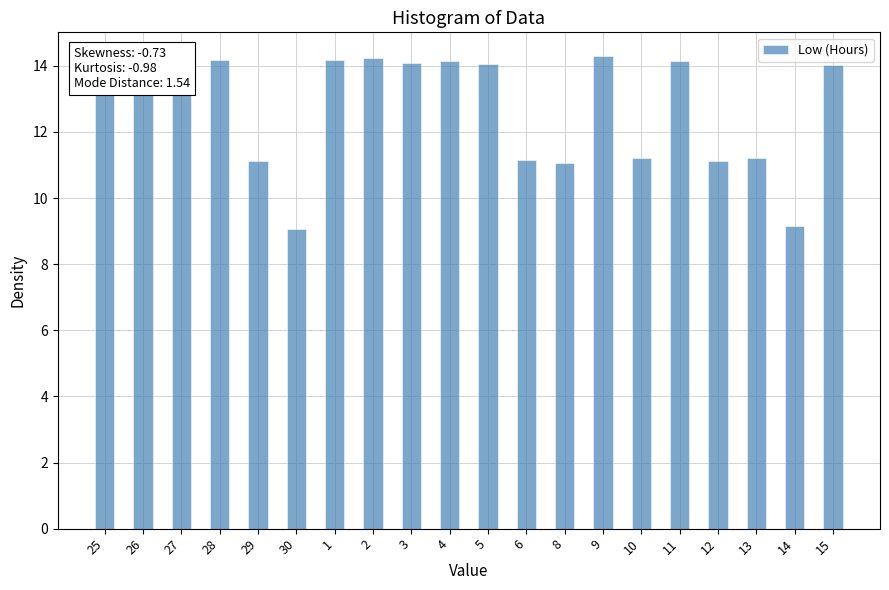

True or false: the data shows 24.3 at 3.

False